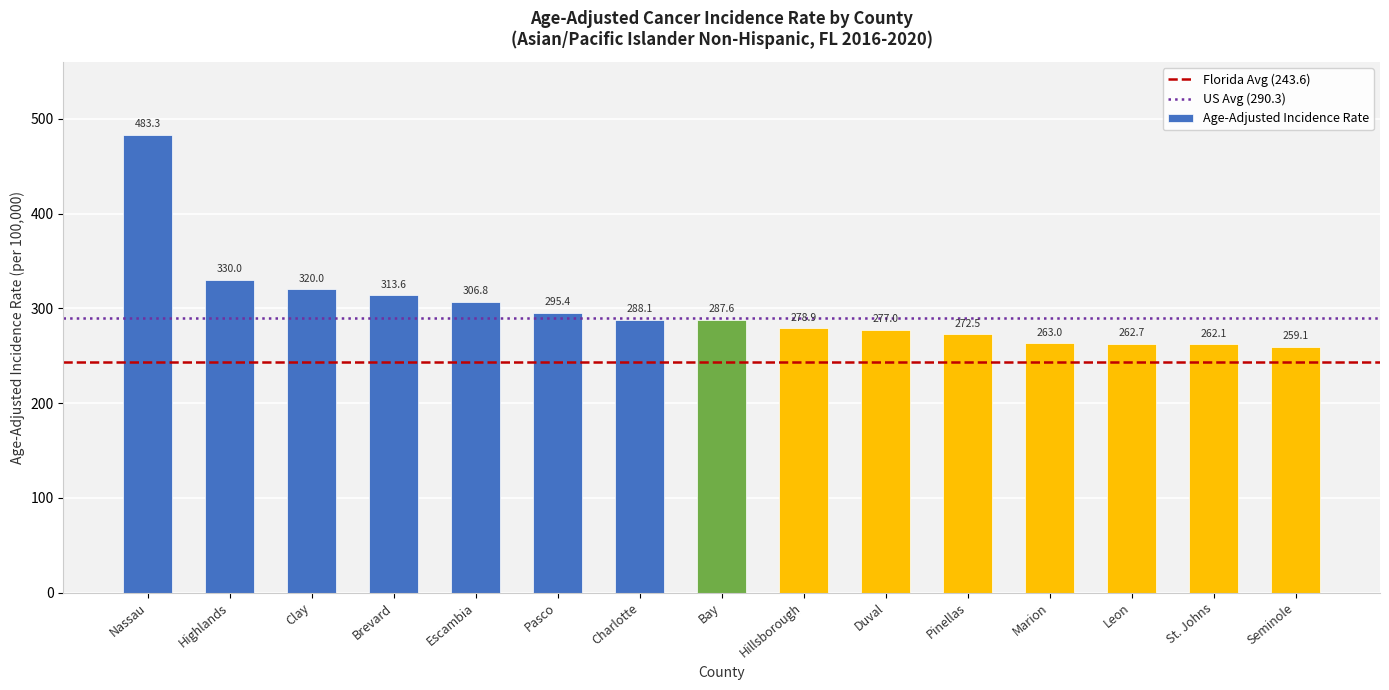

True or false: the data shows 169.0 at Highlands.

False